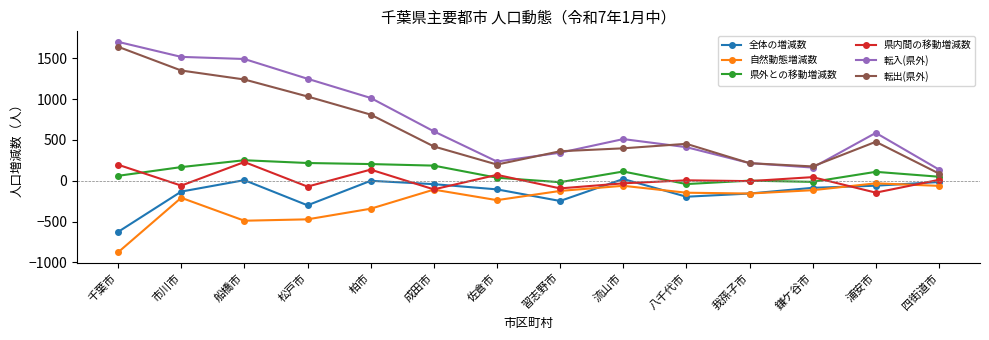

True or false: 県内間の移動増減数 has more than 2 interior local peaks.

True